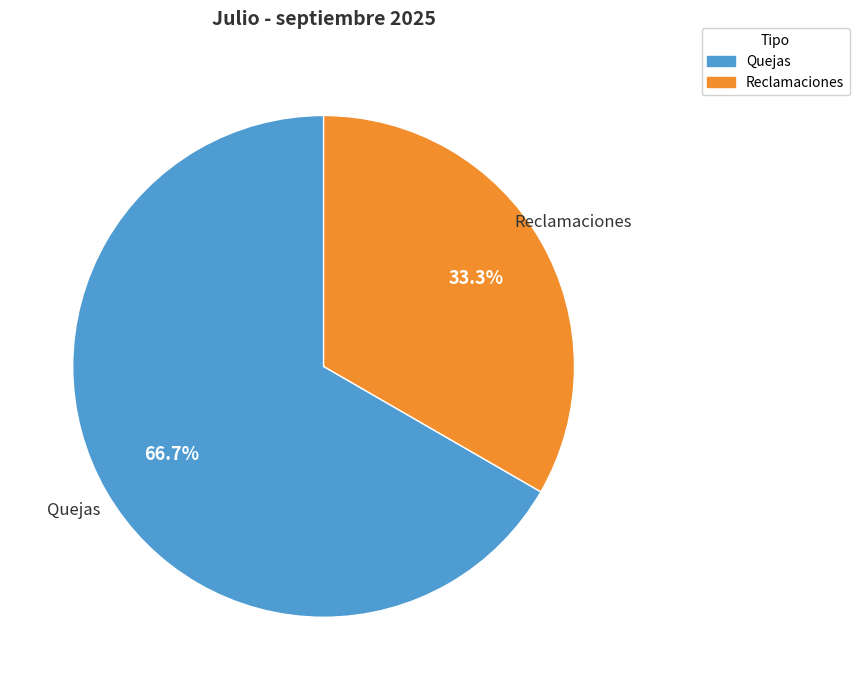

Which has a higher value, Quejas or Reclamaciones?

Quejas